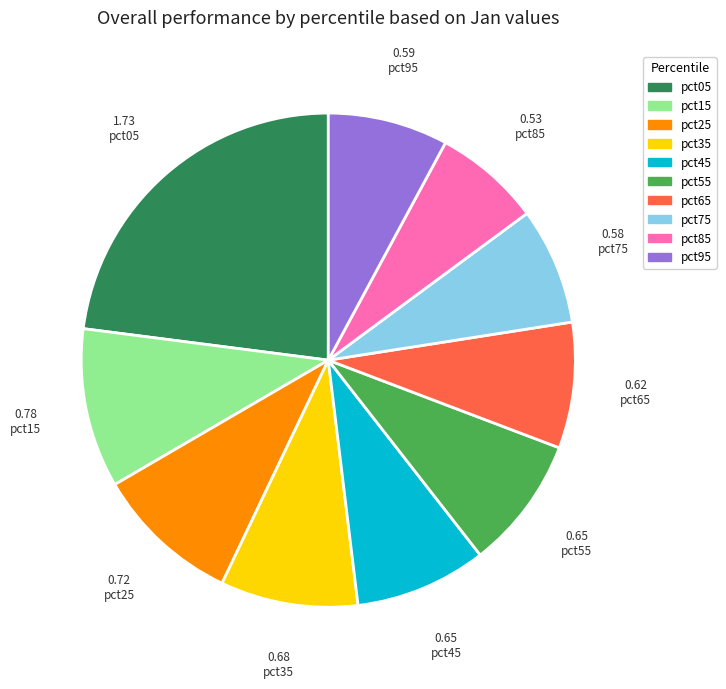

Which slice is the smallest?

pct85